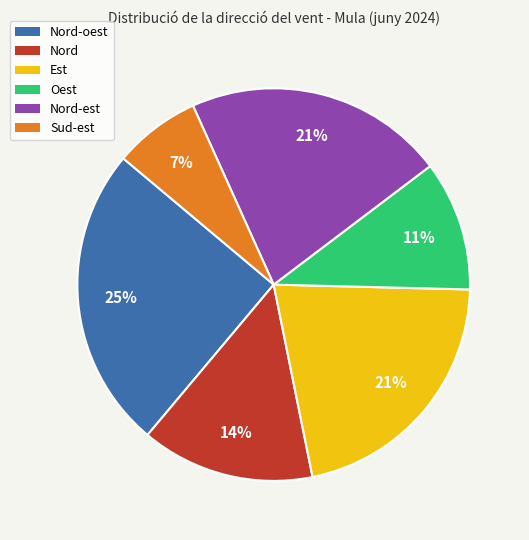

Is the sum of Nord-oest and Nord-est greater than half?

No